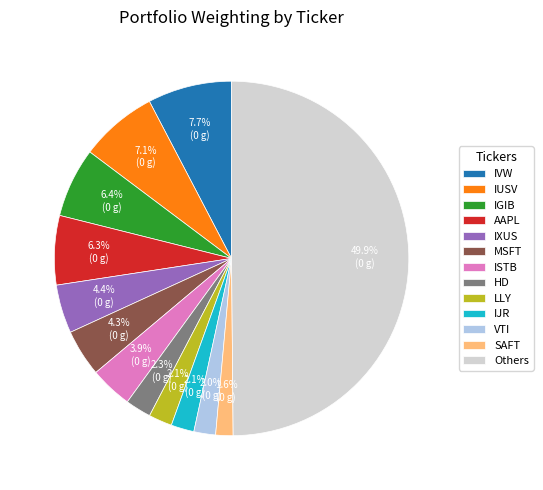

Is LLY the majority of the pie?

No